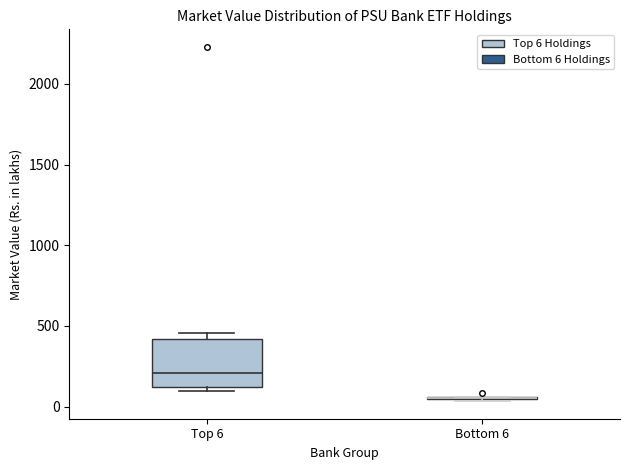

Reading left to right, read every box against the y-axis: the position of its median line, the range the box covers, and the ends of its whiskers. The values are not printed on the chart, so give them approximately, as read against the axis.

Top 6: median 200, box 100 to 400, whiskers 100 (just below the box's lower edge) to 450
Bottom 6: box collapsed to a line at 50, whiskers 50 to 50